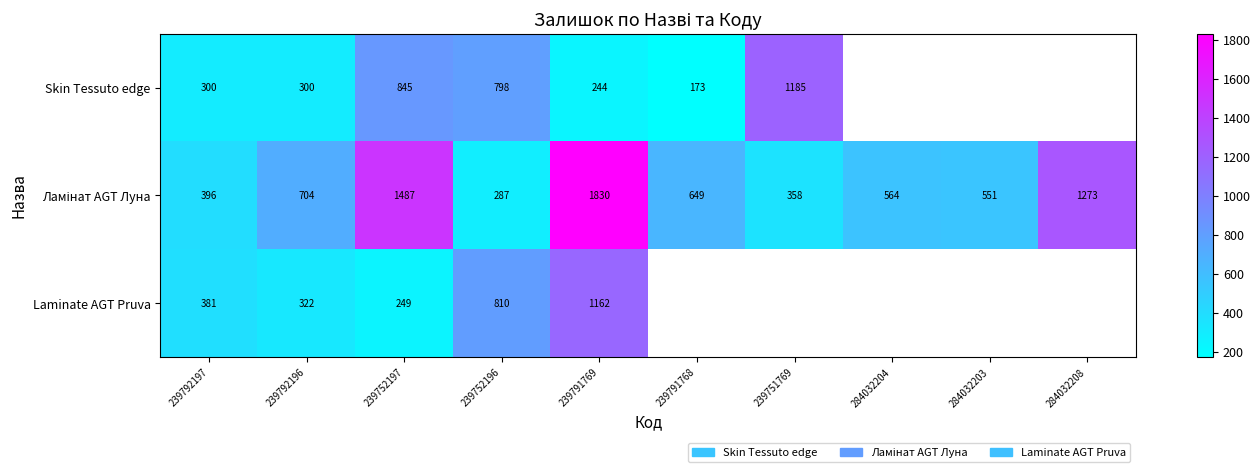

The value of Laminate AGT Pruva at 239792197 is 381. True or false?

True